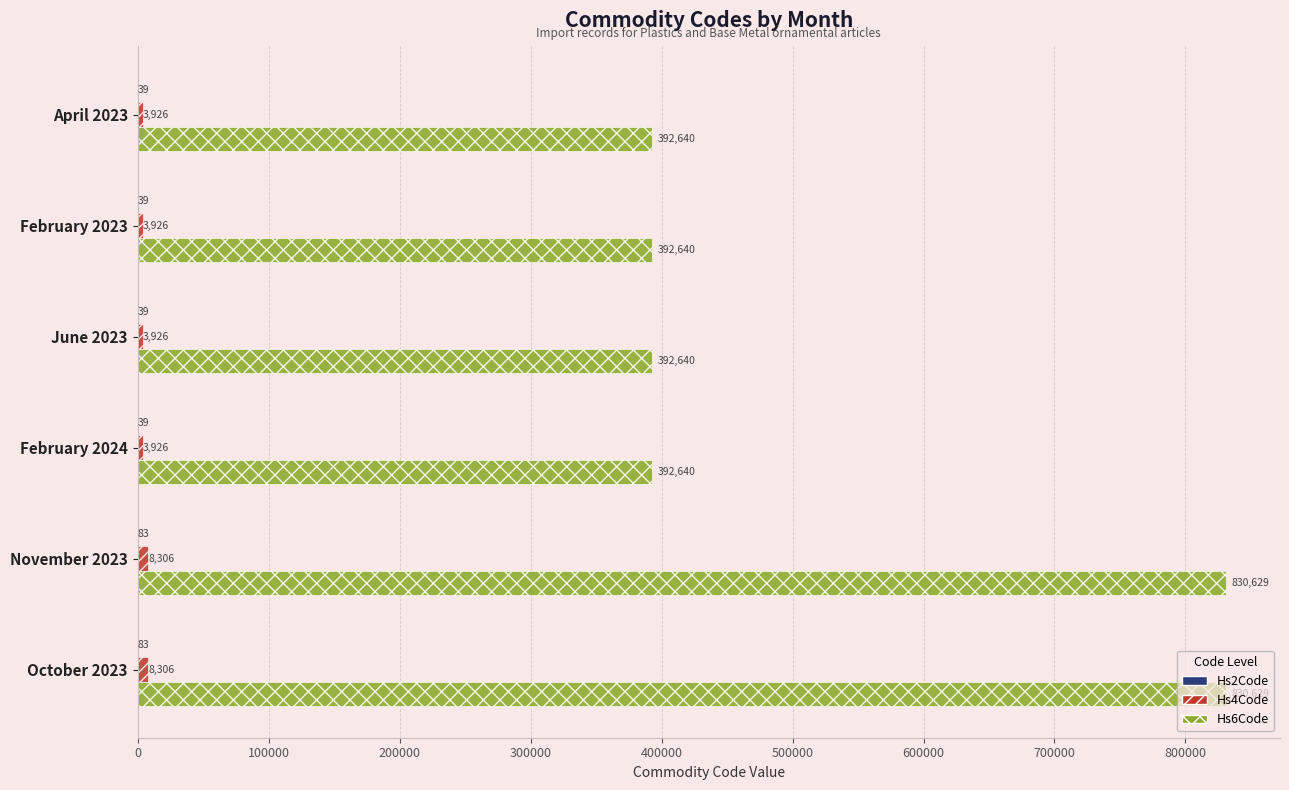

True or false: Hs6Code has a value of 392640 at April 2023.

True